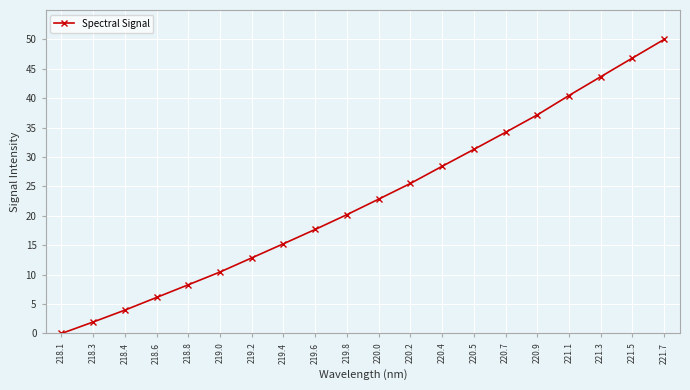

What is the maximum value shown in the chart?

50.0